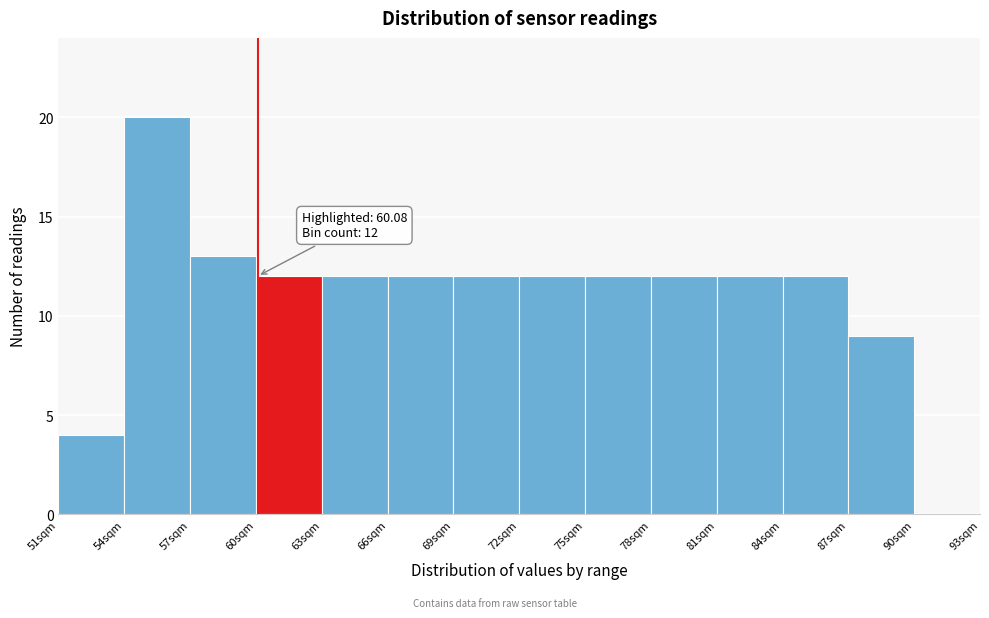

Which range on the x-axis has the tallest bar?

54 to 57